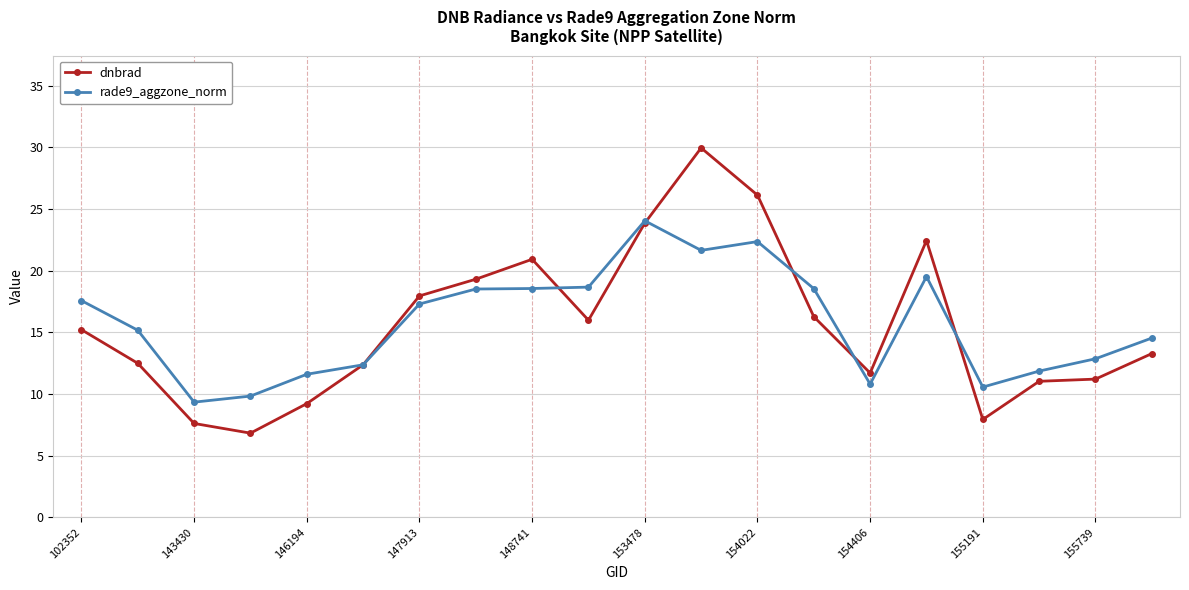

What is the greatest value displayed?

30.0